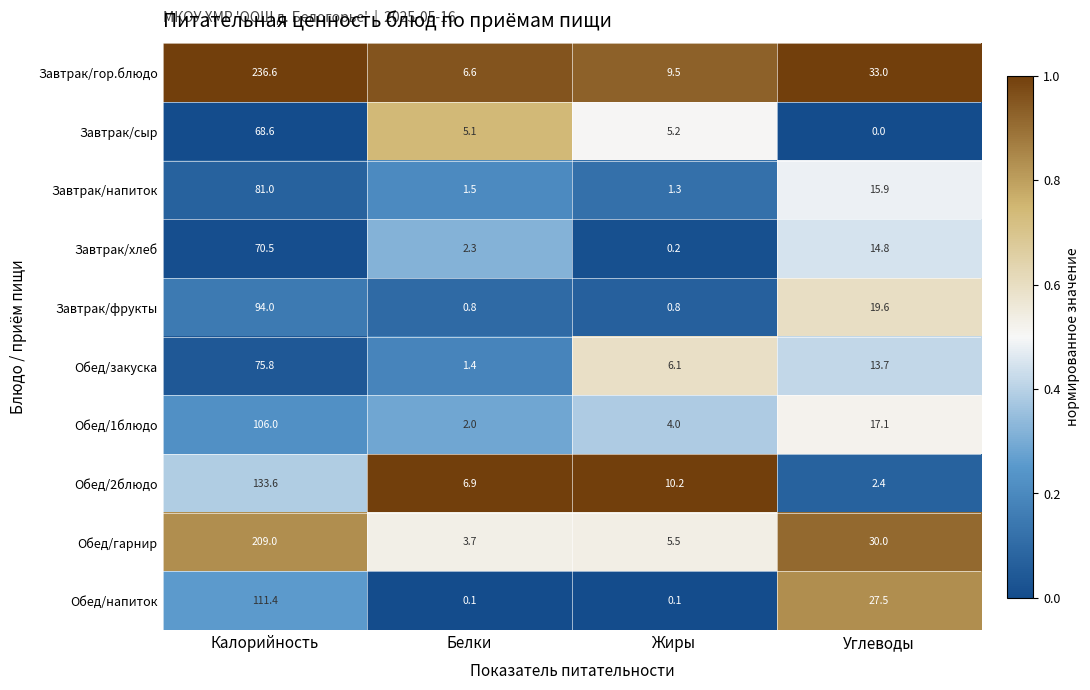

At Белки, list the series in order from largest to smallest.

Обед/2блюдо, Завтрак/гор.блюдо, Завтрак/сыр, Обед/гарнир, Завтрак/хлеб, Обед/1блюдо, Завтрак/напиток, Обед/закуска, Завтрак/фрукты, Обед/напиток